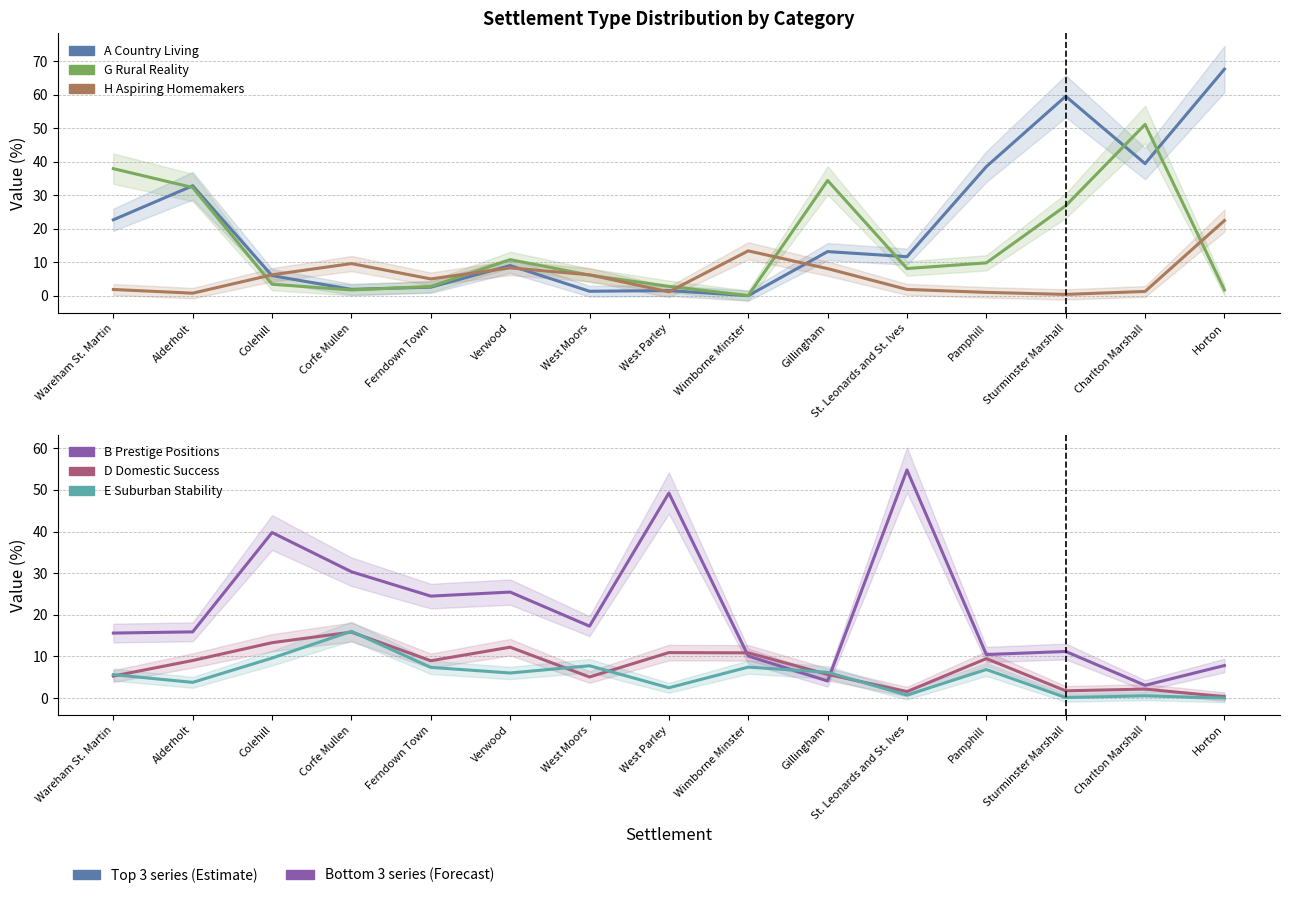

Rank the series at Corfe Mullen from highest to lowest value.

B Prestige Positions, E Suburban Stability, D Domestic Success, H Aspiring Homemakers, A Country Living, G Rural Reality